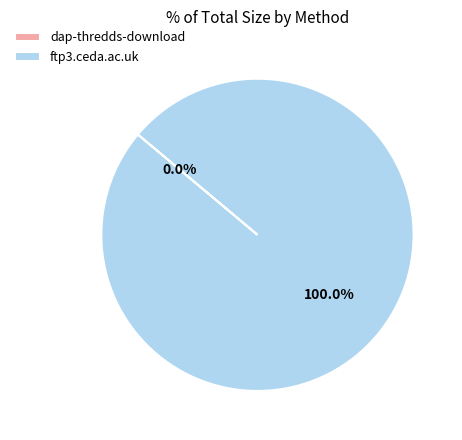

Is it true that ftp3.ceda.ac.uk is 100% of the pie?

True